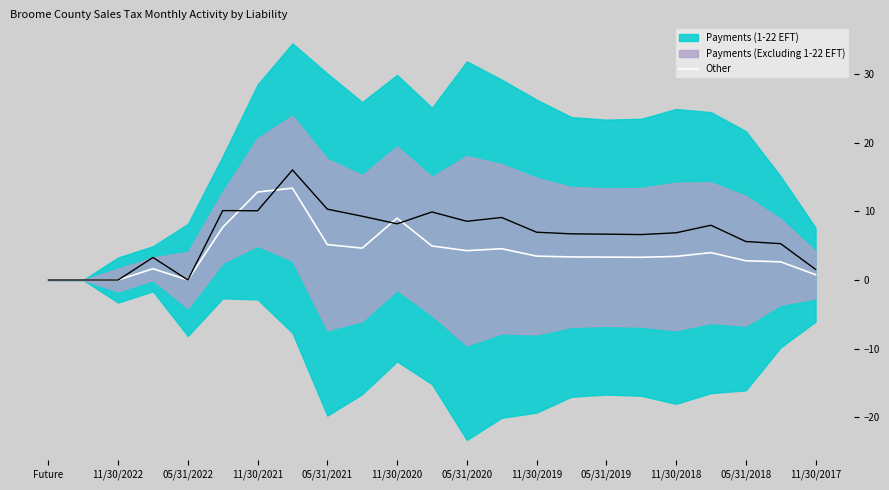

How many data points does each series have?

23